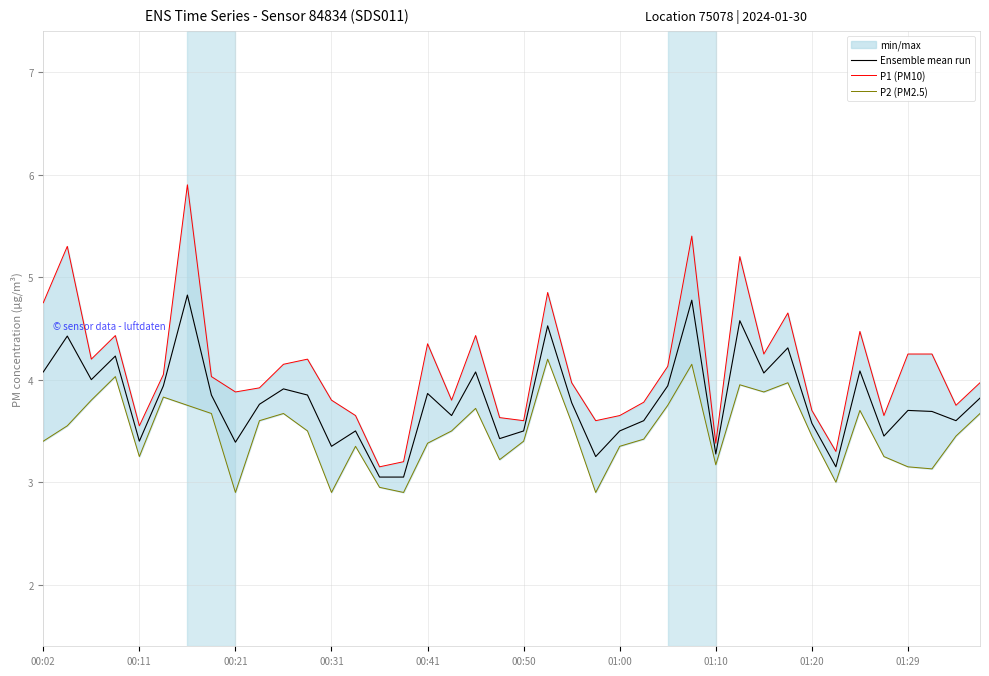

How many interior local peaks does the Ensemble mean run series have?

13